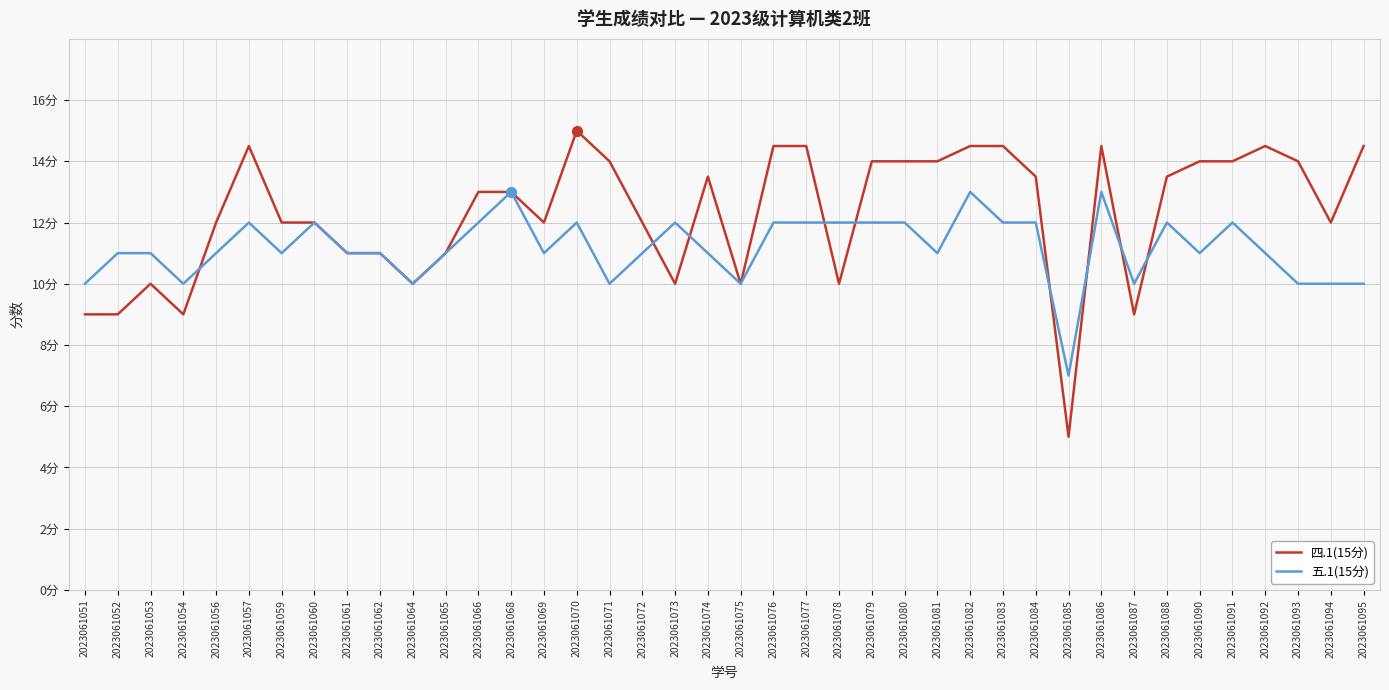

What are all the series names shown in the legend?

四.1(15分), 五.1(15分)